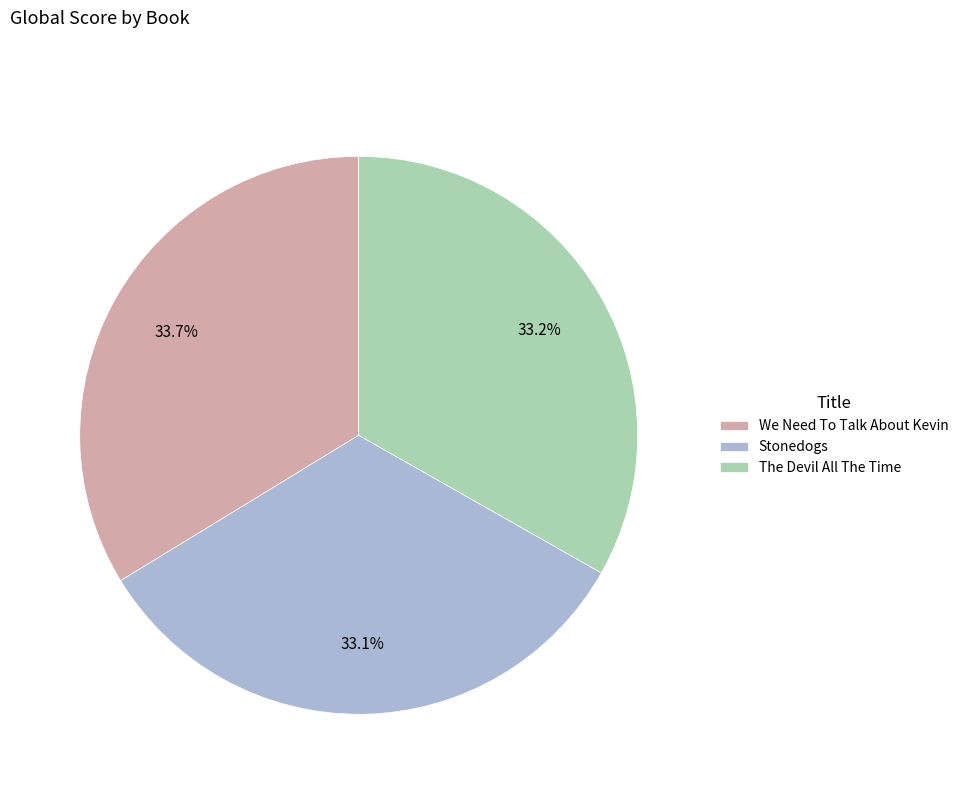

Which has a higher value, We Need To Talk About Kevin or The Devil All The Time?

We Need To Talk About Kevin